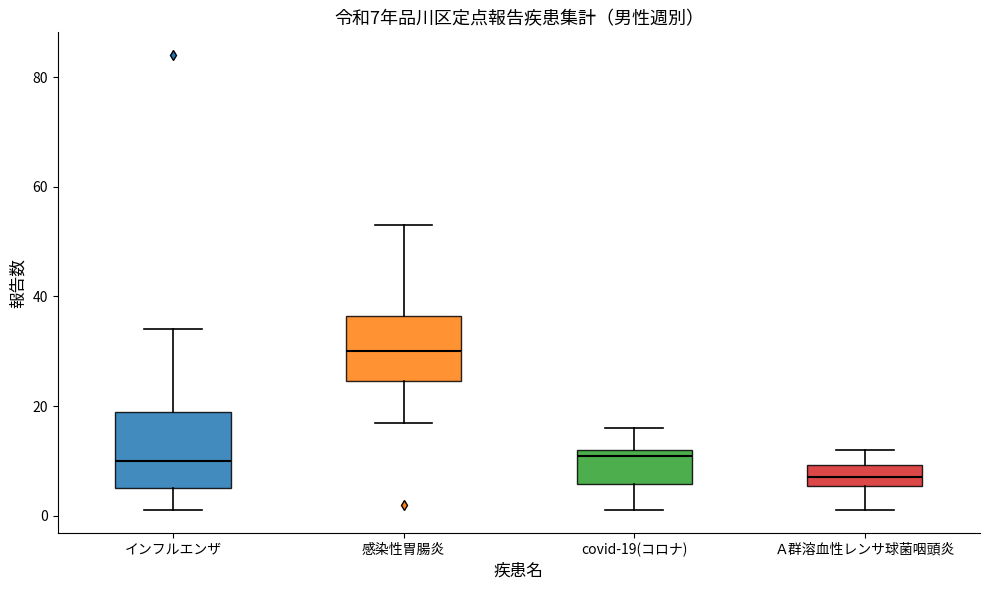

Which box is the tallest, from its lower edge to its upper edge?

インフルエンザ